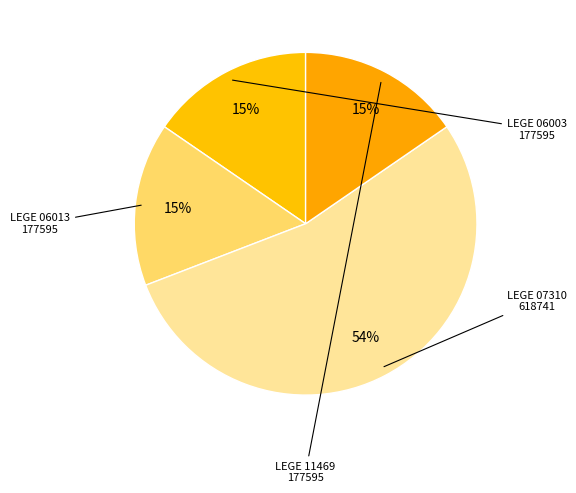

How many segments does this pie chart have?

4